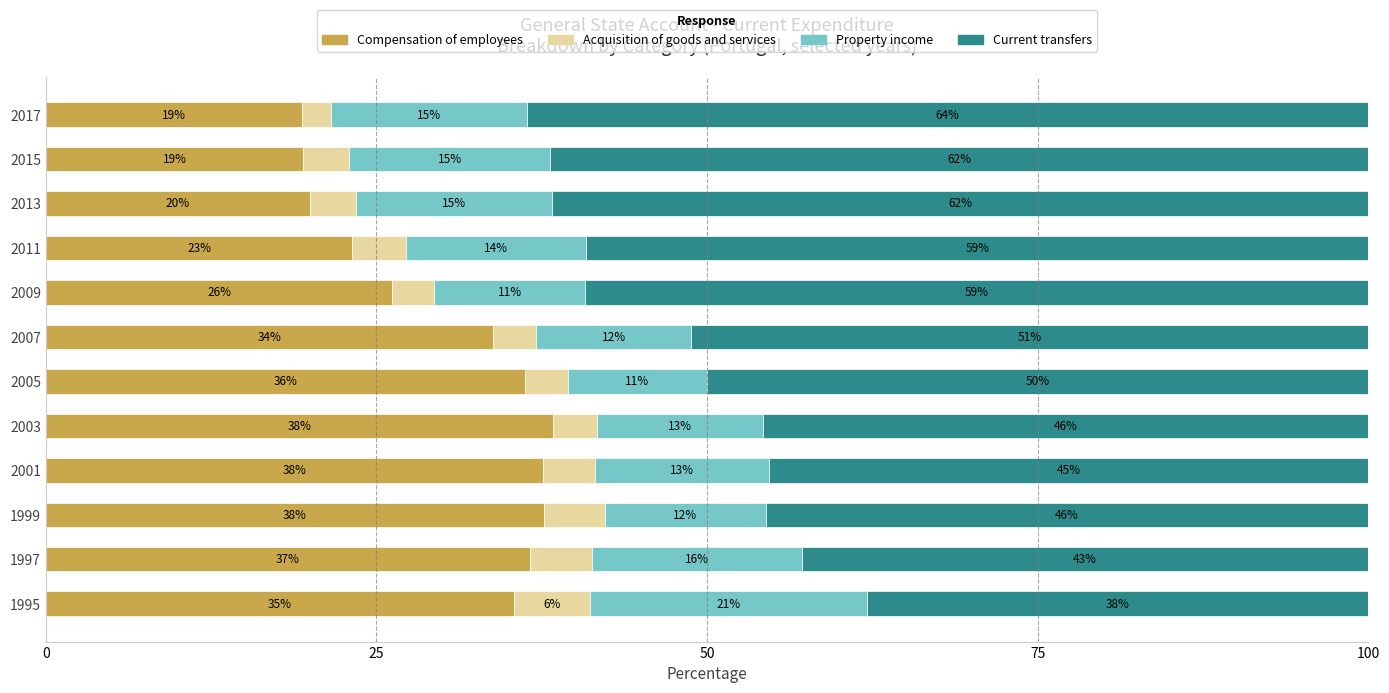

How many distinct data groups are displayed?

4